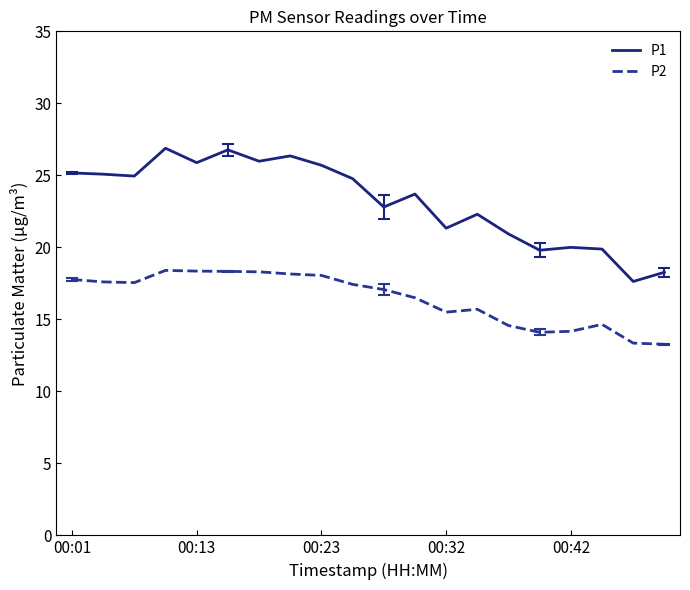

True or false: P1 and P2 cross at least once.

False